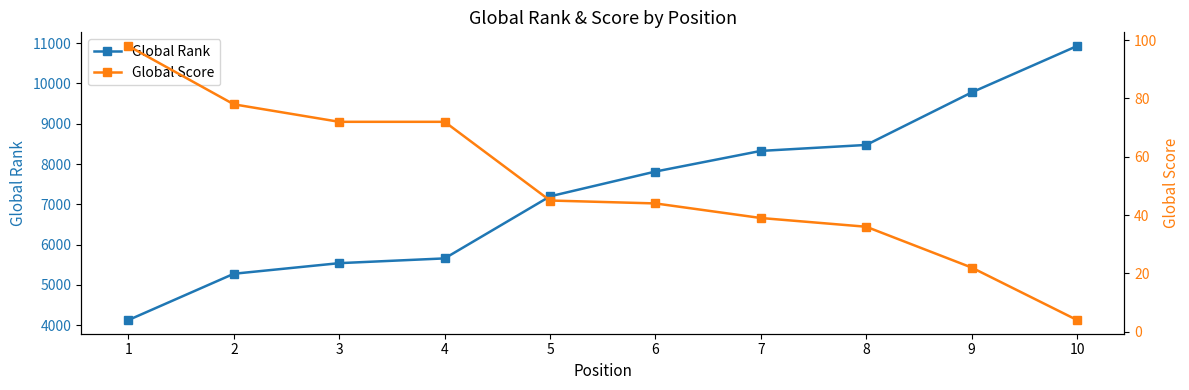

Reading left to right, extract all data points from this chart.

Global Rank: 1=4130	2=5278	3=5541	4=5659	5=7199	6=7814	7=8326	8=8474	9=9777	10=10928
Global Score: 1=98	2=78	3=72	4=72	5=45	6=44	7=39	8=36	9=22	10=4